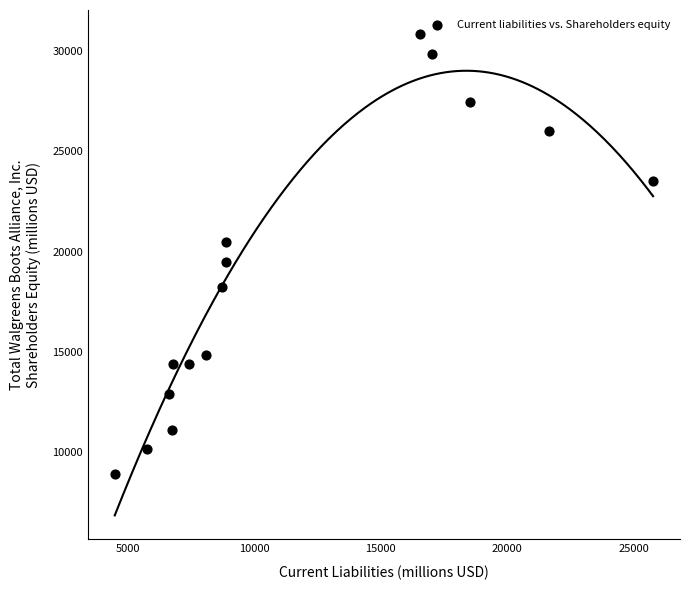

What is the range of Y values (max minus min)?

21971